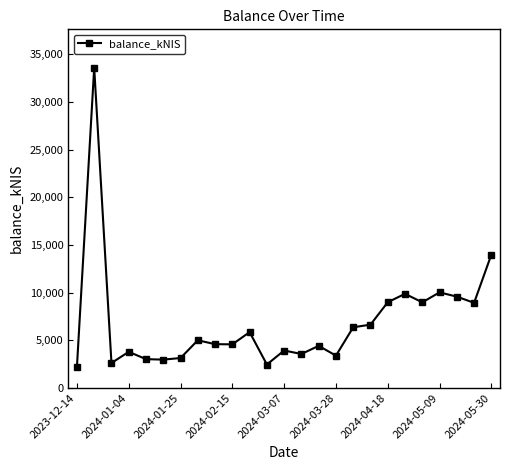

Is this an area chart (filled region under the line)?

No